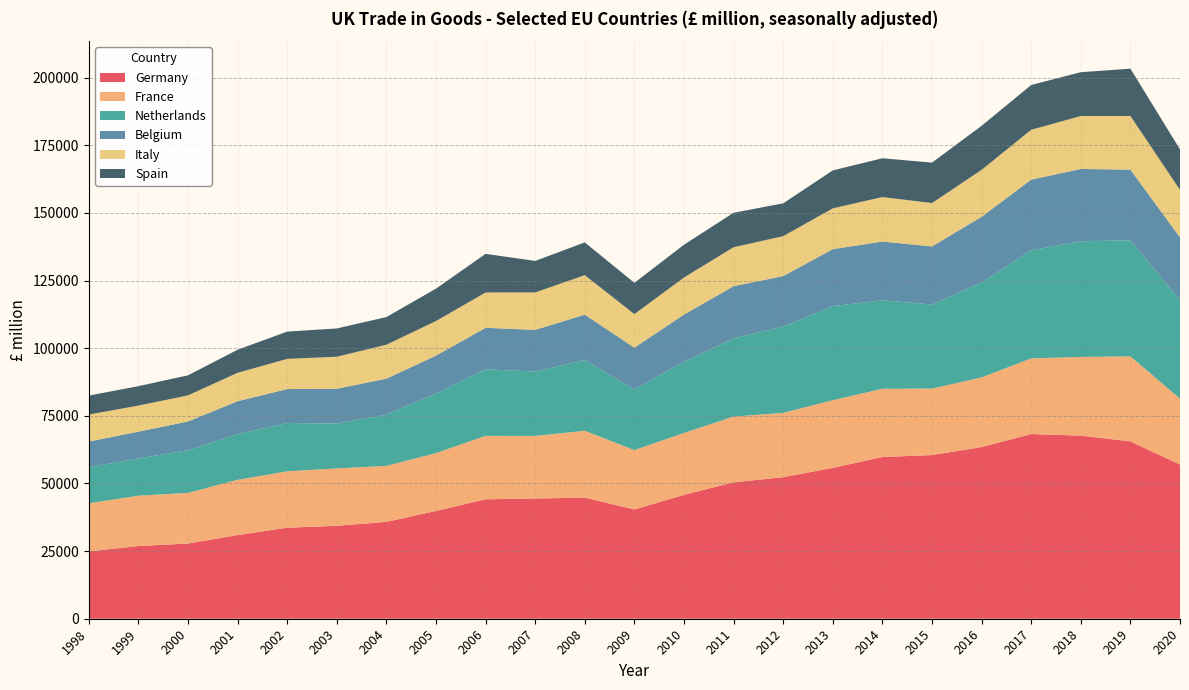

Reading left to right, extract all data points from this chart.

Germany: 1998=24882	1999=26872	2000=27798	2001=30923	2002=33656	2003=34347	2004=35807	2005=39842	2006=44159	2007=44447	2008=44767	2009=40396	2010=45791	2011=50434	2012=52322	2013=55772	2014=59783	2015=60507	2016=63464	2017=68270	2018=67689	2019=65573	2020=56985
France: 1998=17770	1999=18618	2000=18716	2001=20431	2002=20842	2003=21231	2004=20695	2005=21393	2006=23444	2007=23141	2008=24714	2009=21941	2010=22889	2011=24302	2012=23782	2013=25013	2014=25223	2015=24577	2016=25735	2017=27974	2018=29092	2019=31416	2020=24385
Netherlands: 1998=13372	1999=13785	2000=15805	2001=16903	2002=17855	2003=16579	2004=18975	2005=22027	2006=24635	2007=23772	2008=26166	2009=22461	2010=26297	2011=28920	2012=31894	2013=34780	2014=32692	2015=31093	2016=35112	2017=39975	2018=42759	2019=42919	2020=36396
Belgium: 1998=9476	1999=9878	2000=10595	2001=12153	2002=12549	2003=12842	2004=13271	2005=13998	2006=15302	2007=15427	2008=16763	2009=15410	2010=17456	2011=19280	2012=18673	2013=21059	2014=21733	2015=21445	2016=24277	2017=26104	2018=26727	2019=26114	2020=23222
Italy: 1998=9983	1999=9639	2000=9648	2001=10500	2002=11162	2003=11858	2004=12542	2005=12787	2006=13069	2007=13832	2008=14599	2009=12400	2010=13709	2011=14396	2012=14757	2013=15082	2014=16453	2015=16039	2016=17358	2017=18428	2018=19582	2019=19839	2020=17535
Spain: 1998=7006	1999=7183	2000=7415	2001=8528	2002=10081	2003=10448	2004=10227	2005=11979	2006=14276	2007=11651	2008=12108	2009=11560	2010=12117	2011=12743	2012=12136	2013=14029	2014=14341	2015=14948	2016=16270	2017=16558	2018=16194	2019=17476	2020=14982